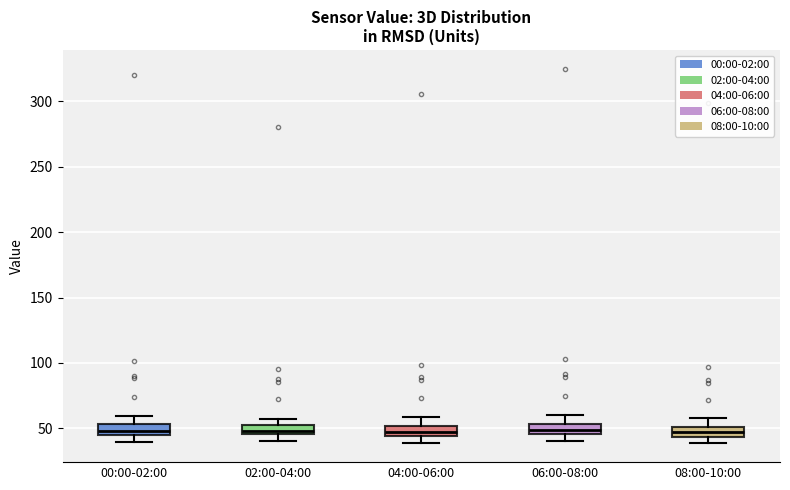

Where does the median line of the box for 06:00-08:00 sit on the y-axis? The values are not printed on the chart, so give them approximately, as read against the axis.

50